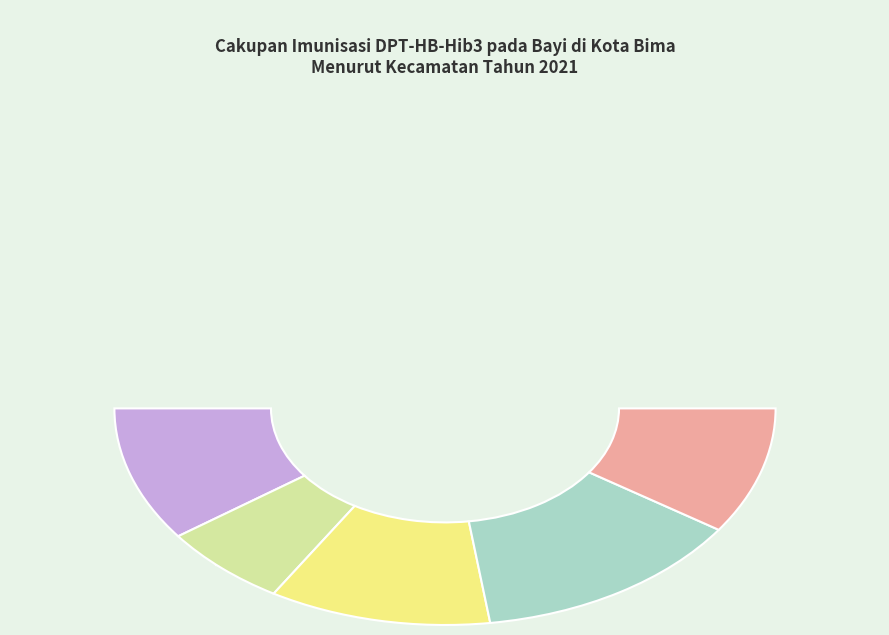

How much of the chart is everything except RASANAE BARAT?

79.9%